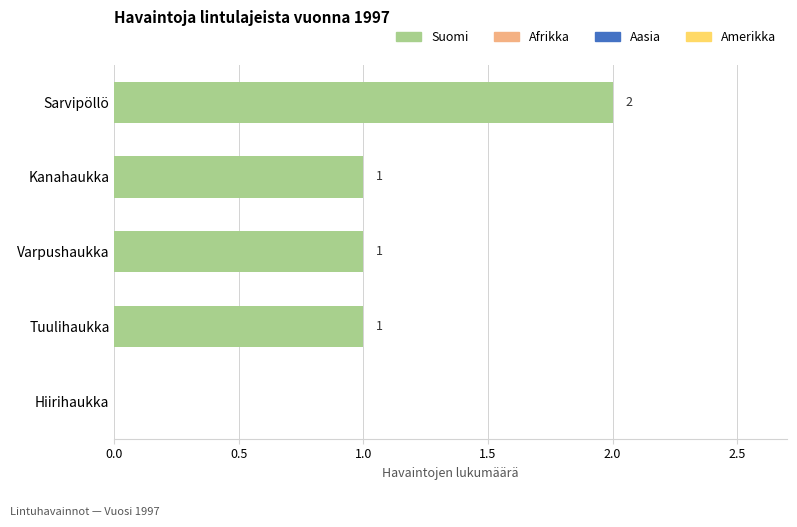

Reading top to bottom, what are all the values shown in this chart?

Sarvipöllö=2	Kanahaukka=1	Varpushaukka=1	Tuulihaukka=1	Hiirihaukka=0